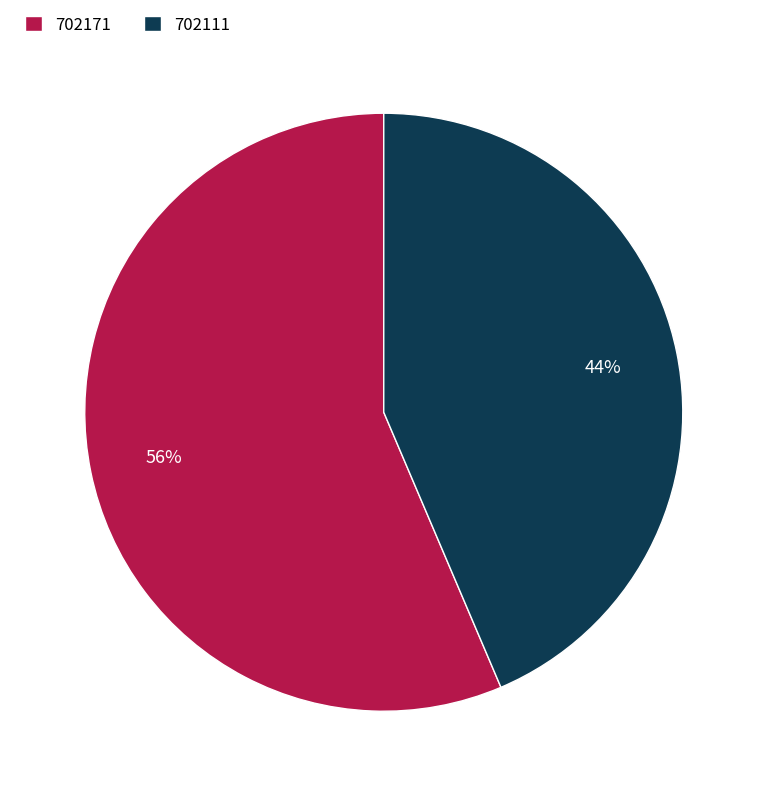

Count the number of slices in the pie.

2